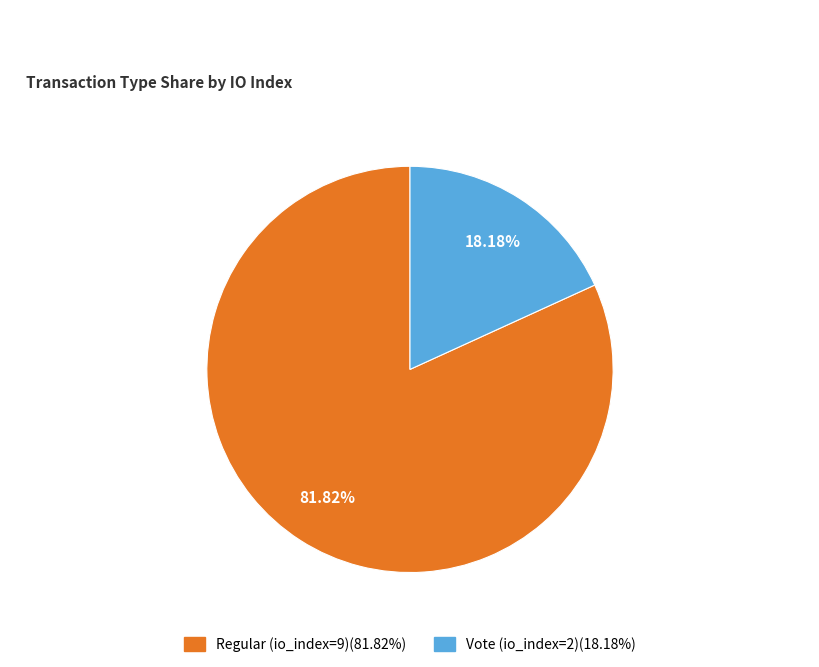

To the nearest percent, what portion does Regular (io_index=9) represent?

82%